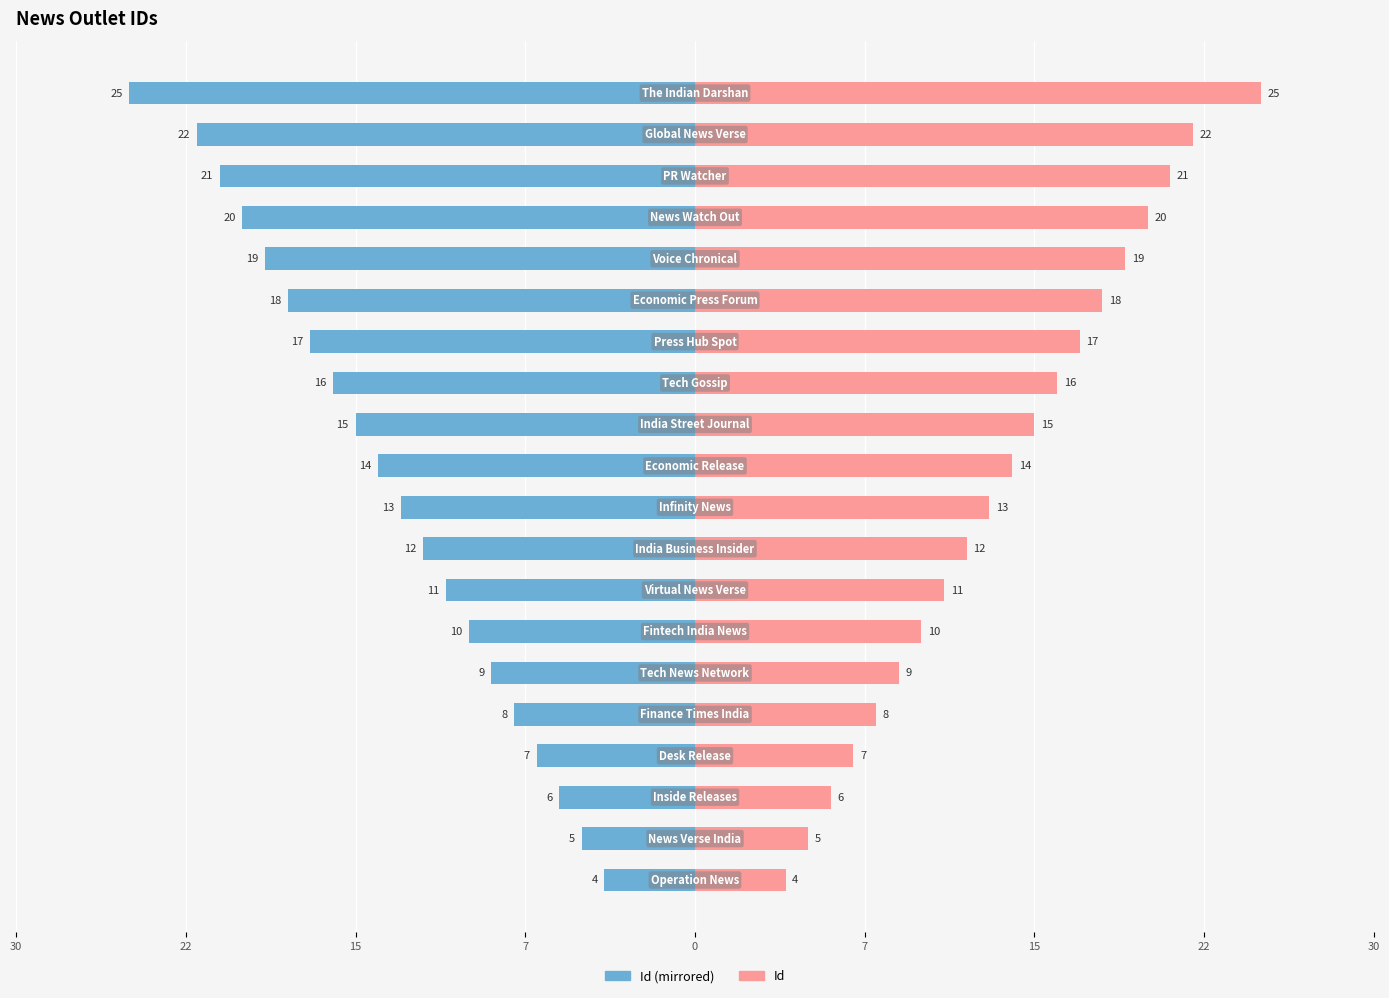

At how many categories does at least one series exceed 1?

20